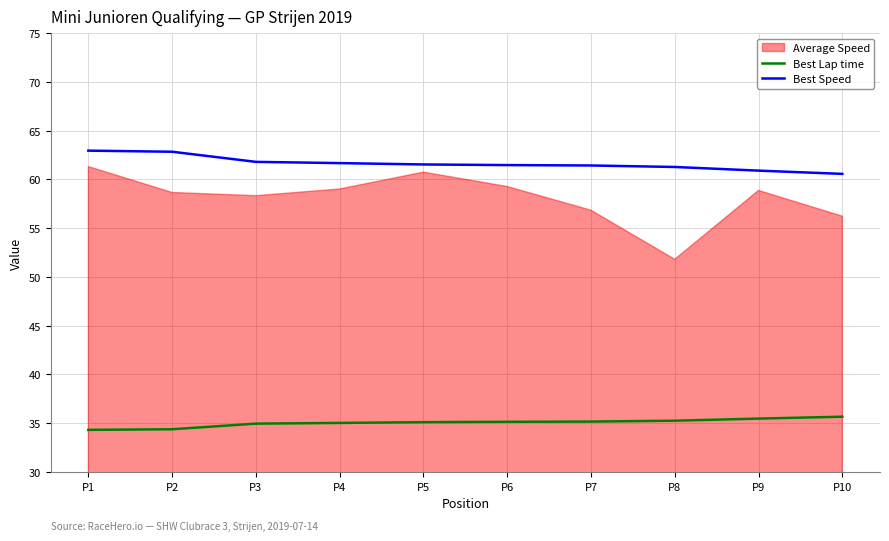

What is the difference between the maximum and minimum values in the Best Speed series?

2.4